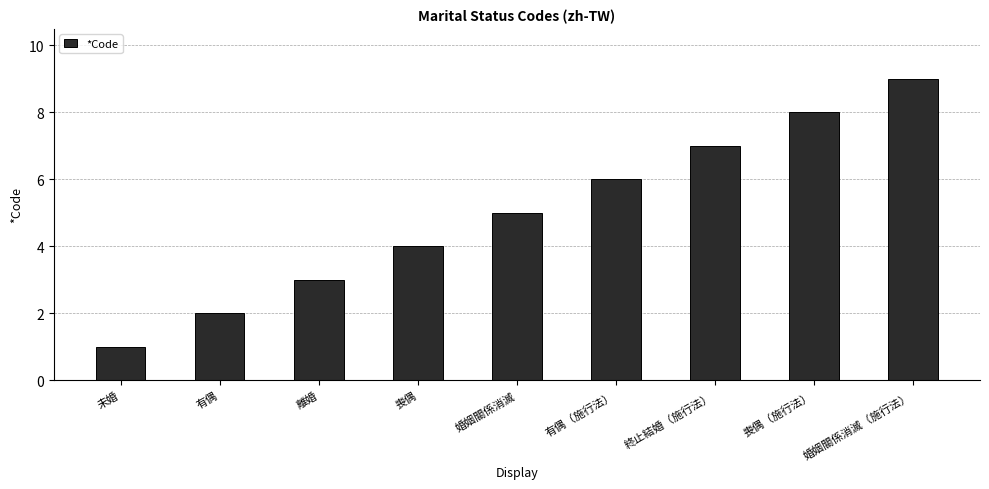

Which label corresponds to the largest value in the chart?

婚姻關係消滅（施行法）